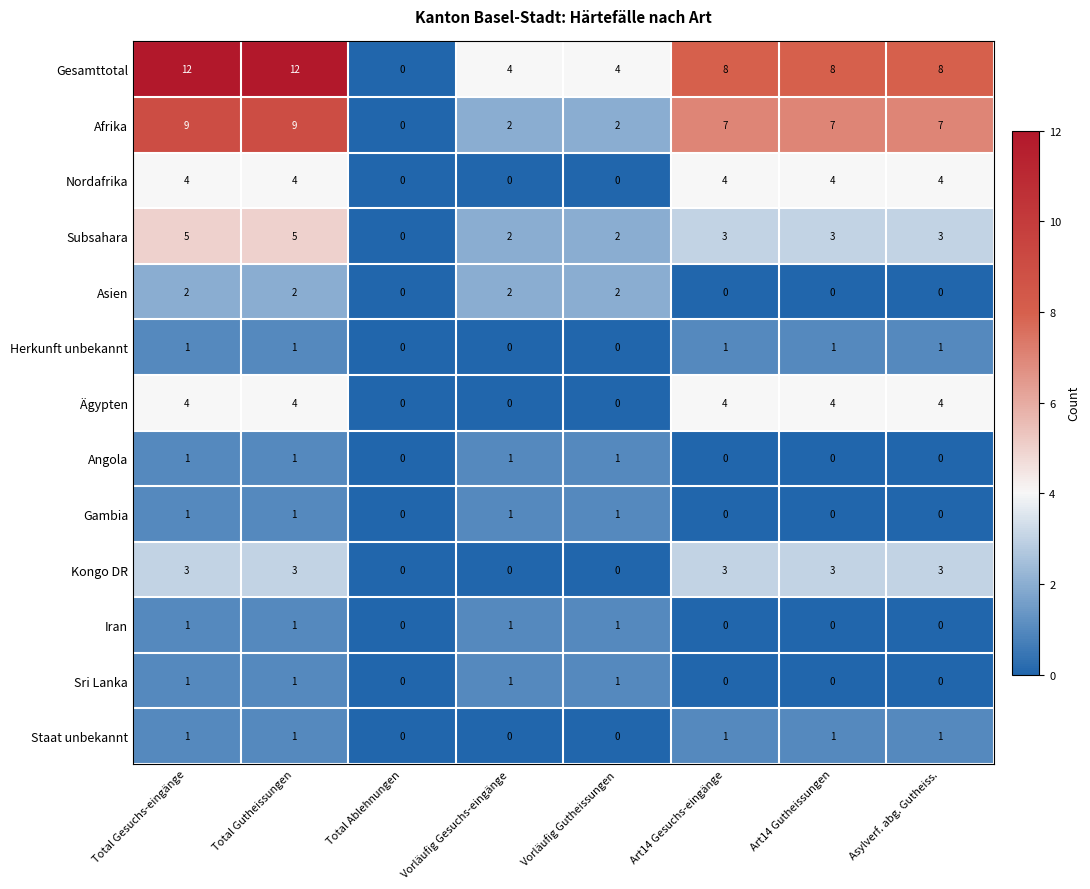

What is the difference between the maximum and minimum values in the Nordafrika series?

4